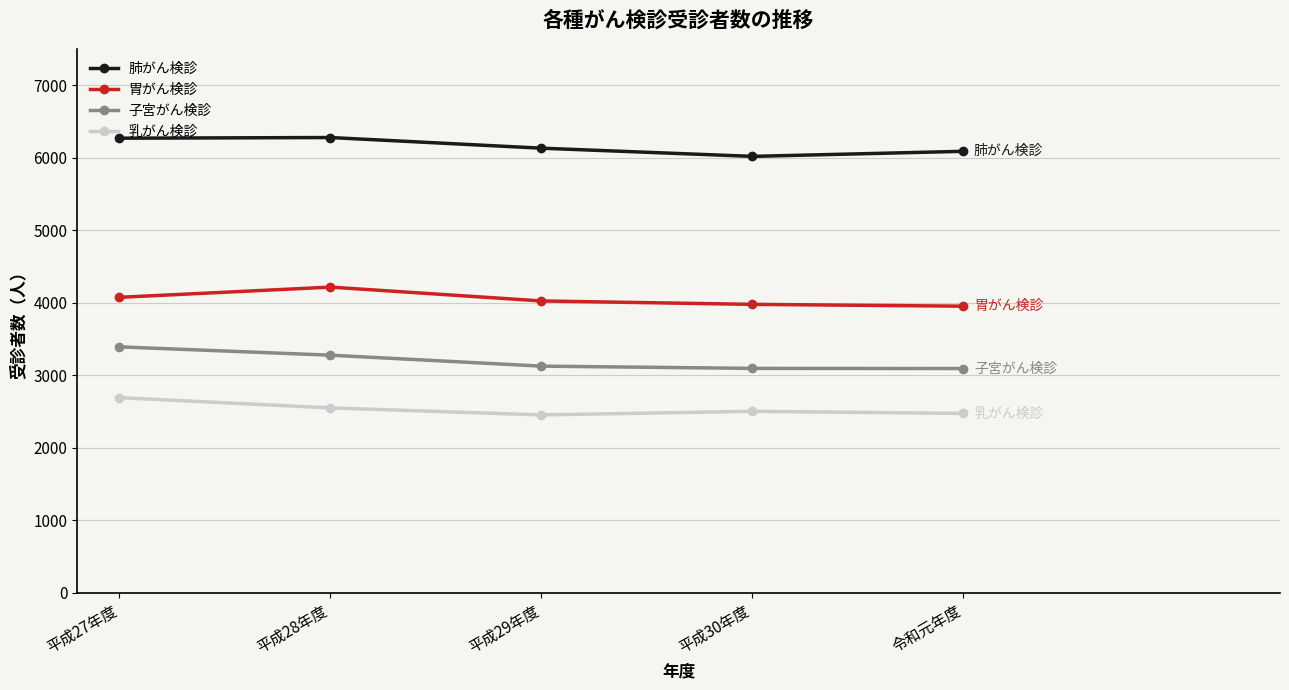

True or false: 肺がん検診 has a value of 9675 at 平成28年度.

False